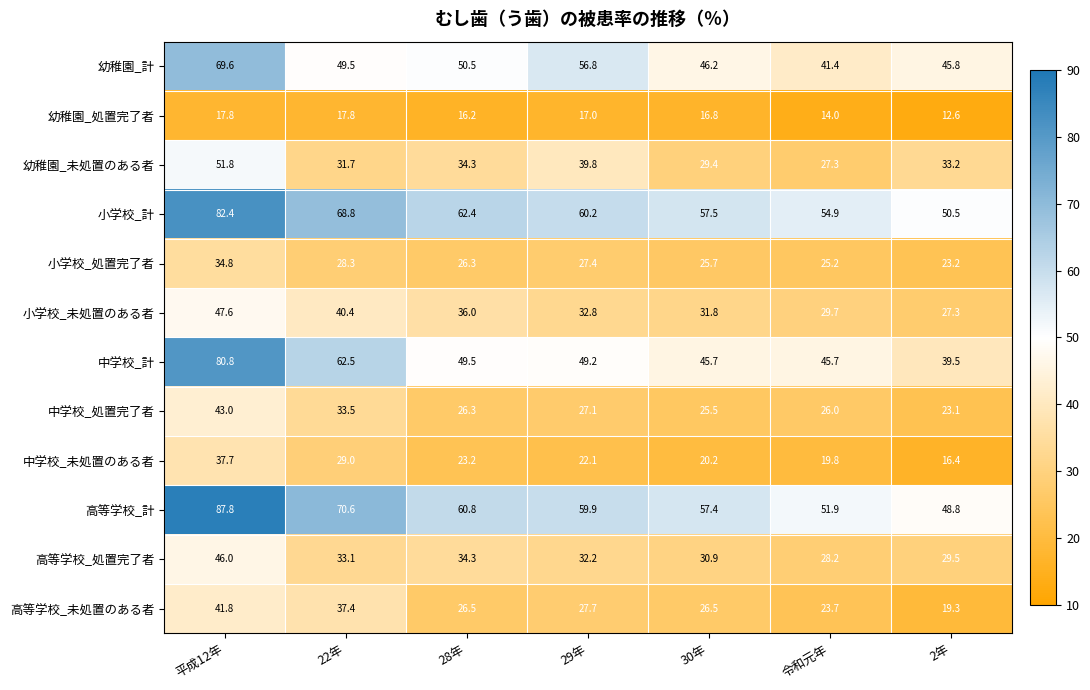

Which series changed the most between 22年 and 2年?

中学校_計